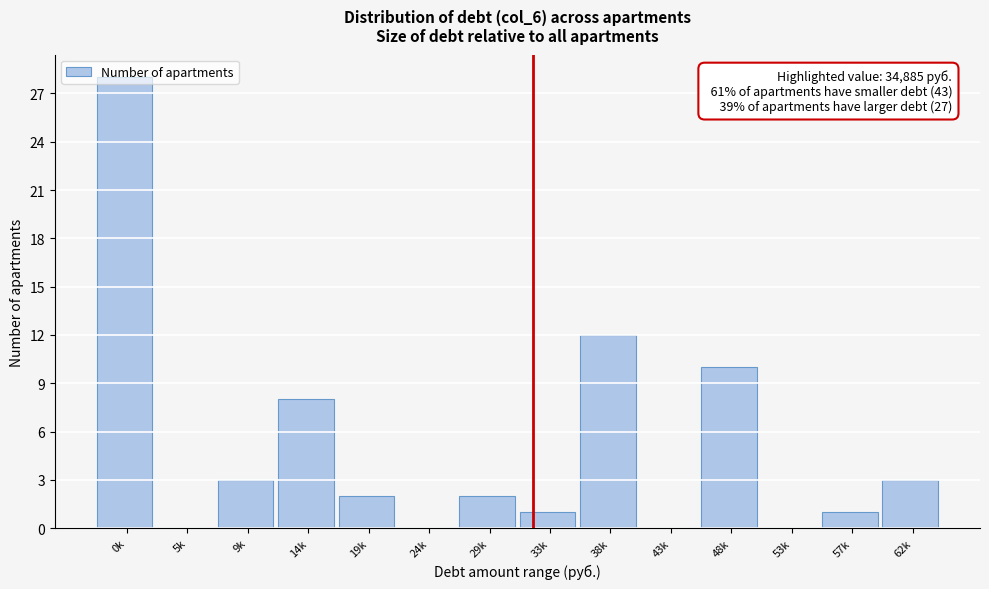

What is the change in value from 48k to 57k?

-9